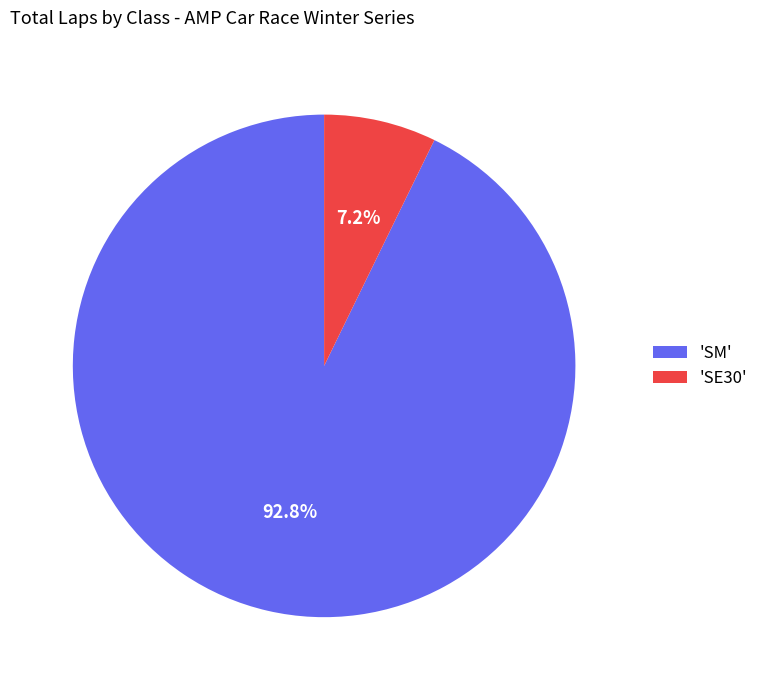

Rank the categories by value from highest to lowest.

'SM', 'SE30'